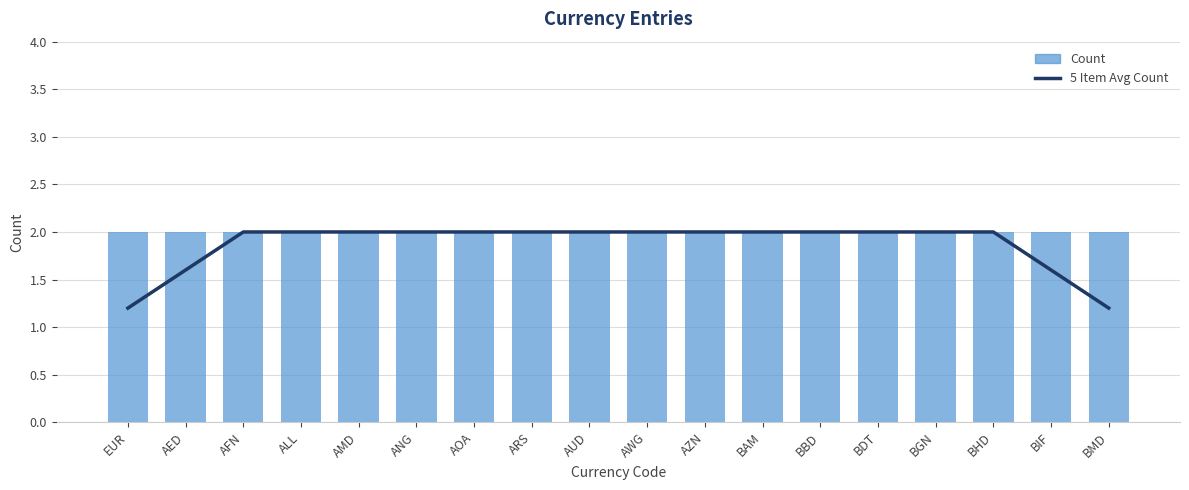

What is the smallest value displayed?

1.2